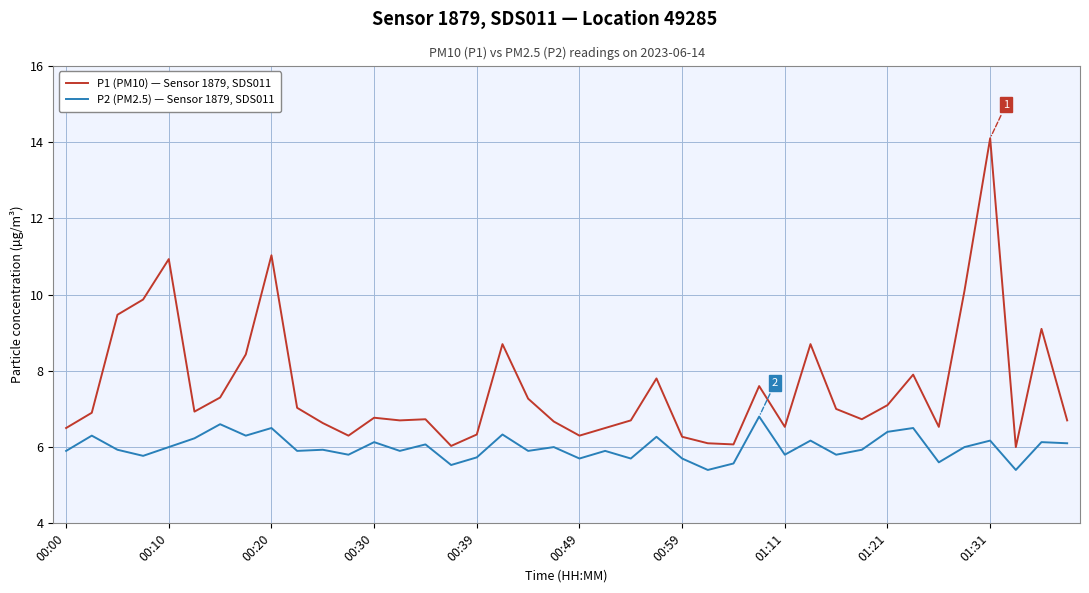

What is the maximum value for P1 (PM10) — Sensor 1879, SDS011?

14.1